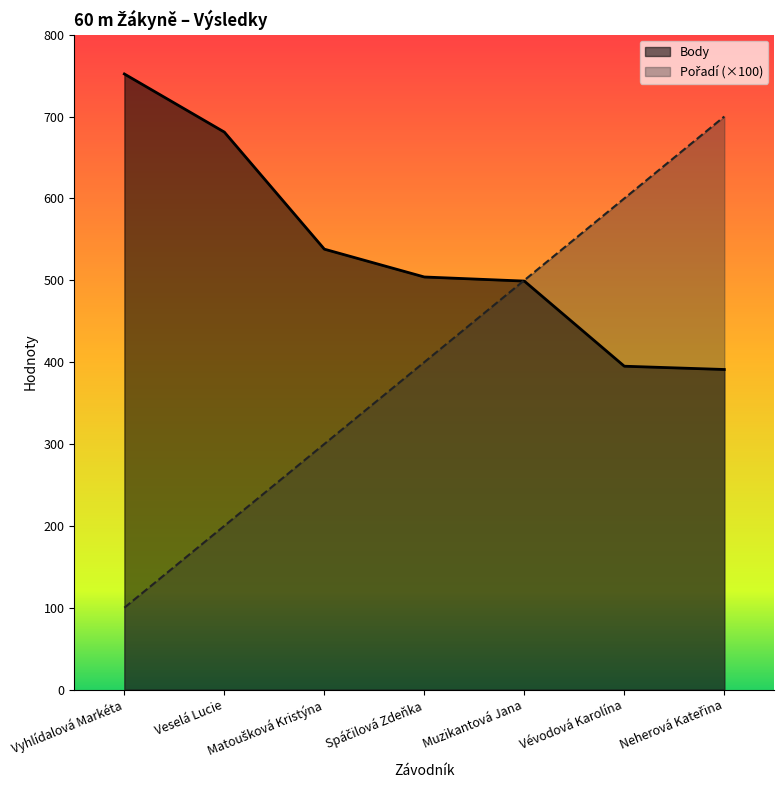

What is the label of the 5th point from the right?

Matoušková Kristýna